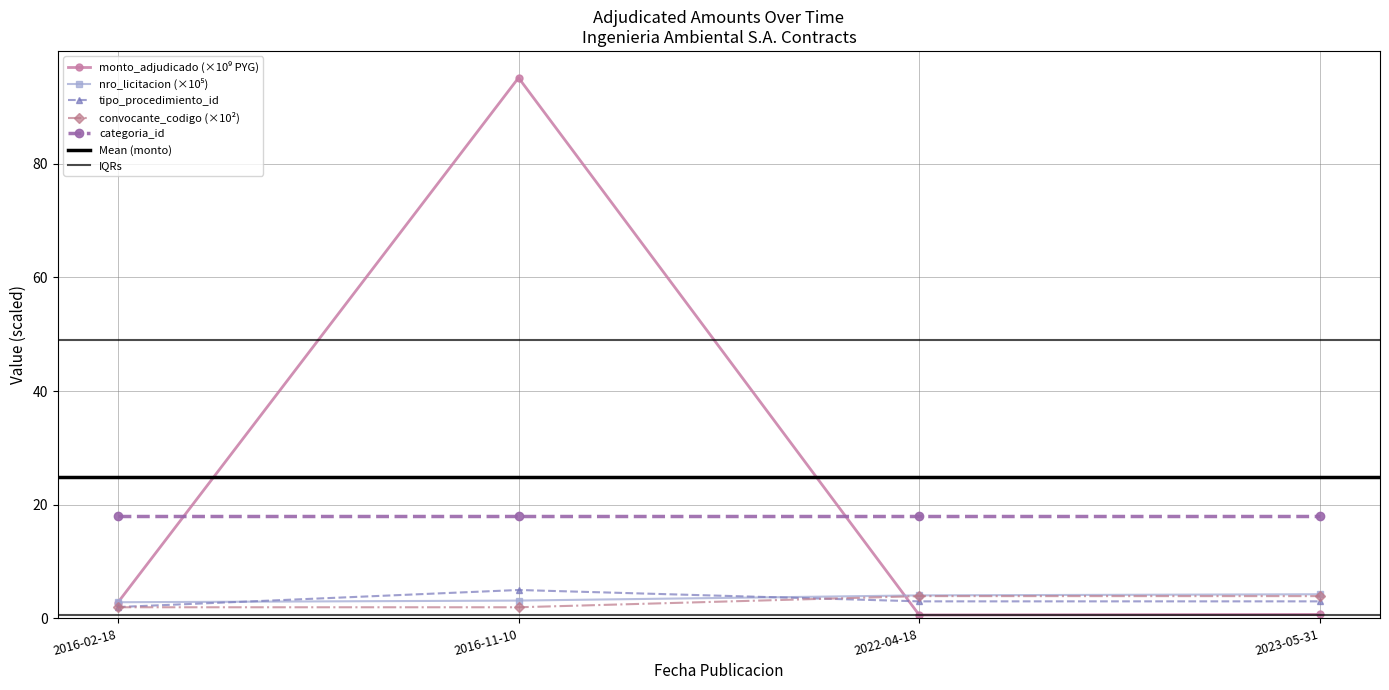

What is the smallest value displayed?

0.6